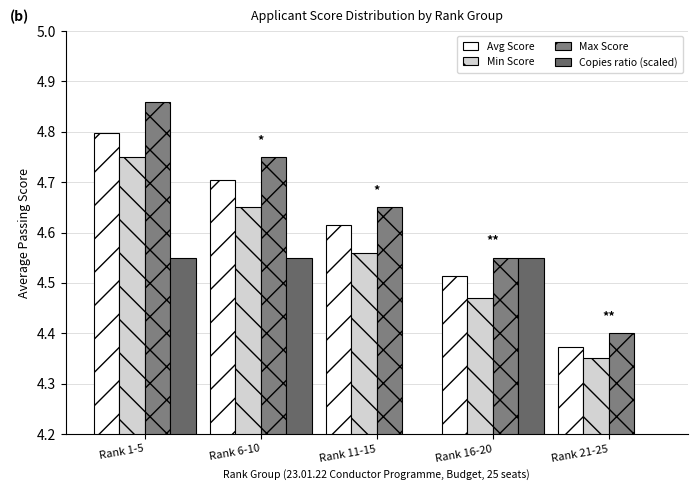

Which series changed the most between Rank 11-15 and Rank 16-20?

Copies ratio (scaled)